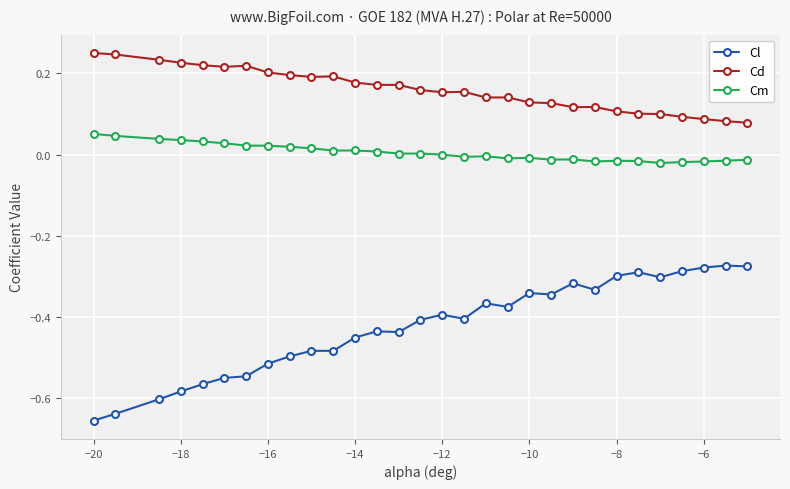

Which series has the widest spread of values?

Cl